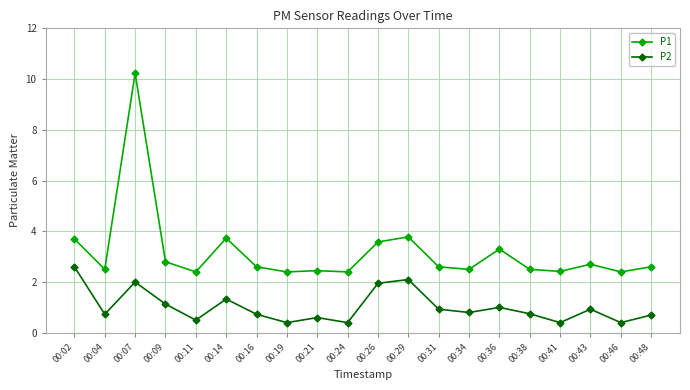

Where is the first local maximum for P1?

00:07